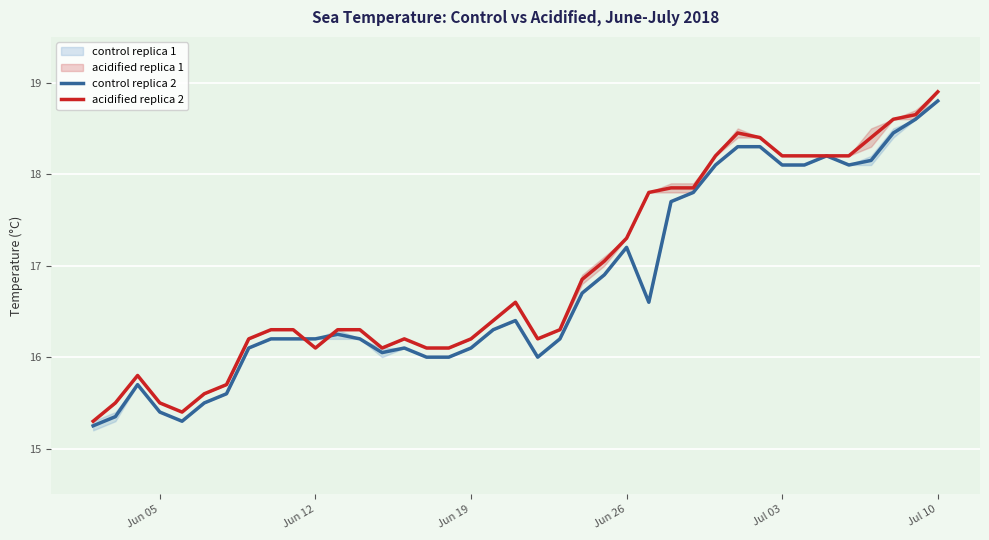

Is it true that control replica 2 equals 18.8 at Jul 10?

True